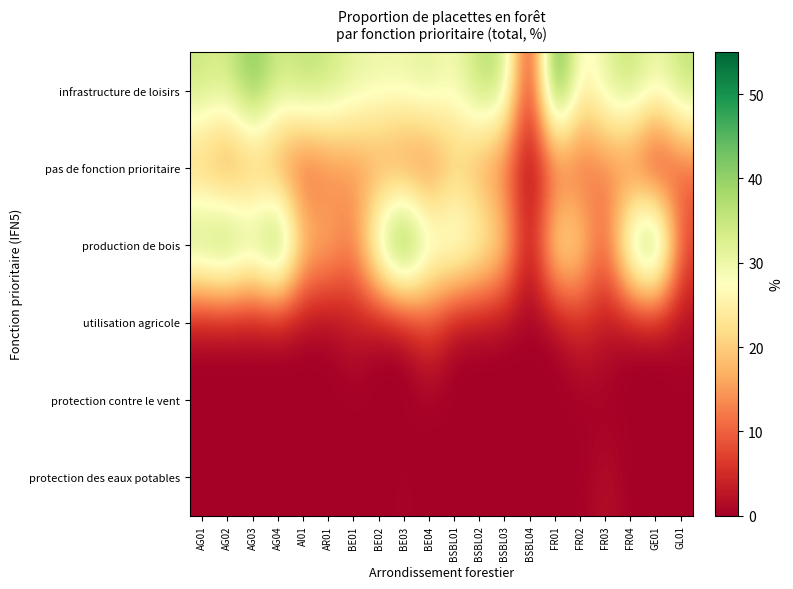

At which category does the chart reach its minimum across all series?

BSBL04